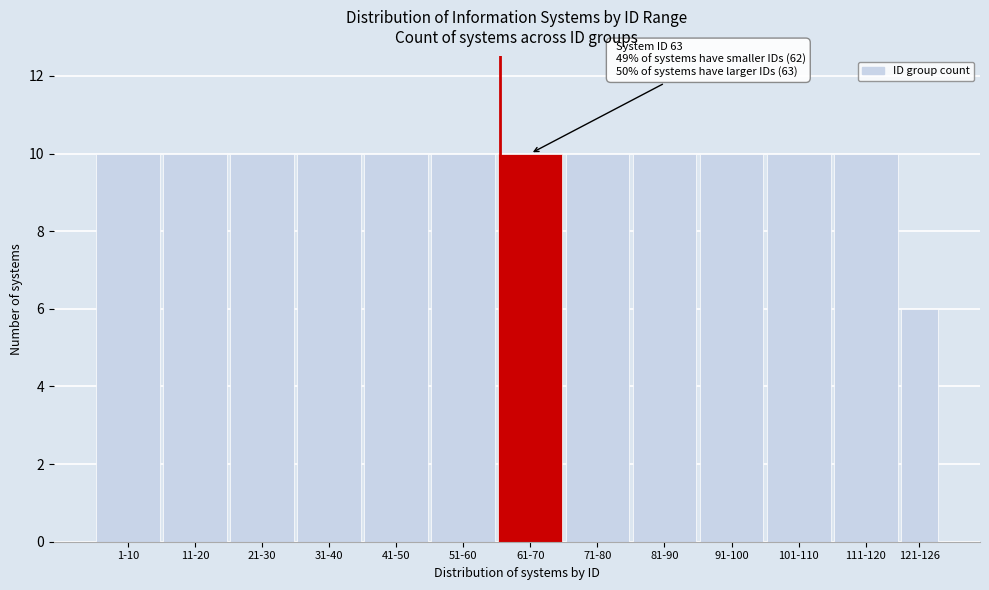

Reading right to left, list all the values displayed in this chart.

6	10	10	10	10	10	10	10	10	10	10	10	10